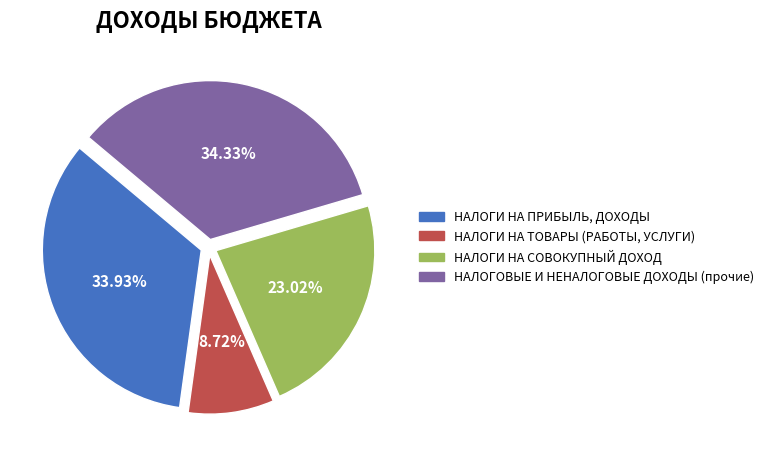

How many segments does this pie chart have?

4